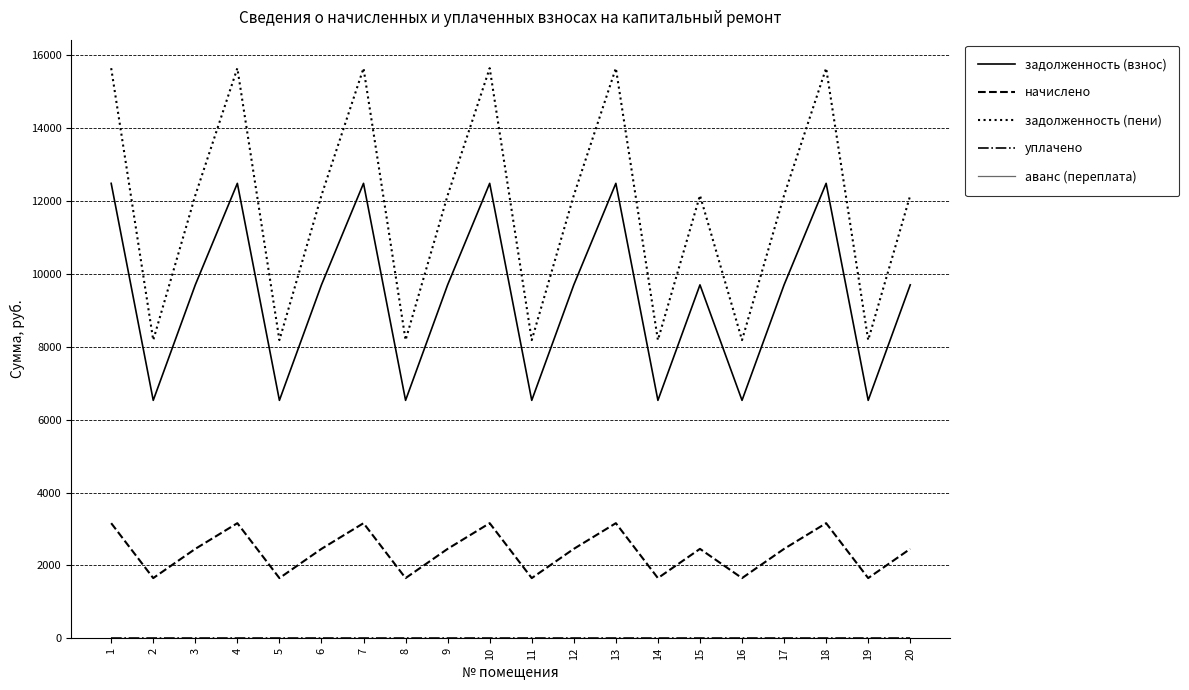

Does the chart display data point markers on the line(s)?

No